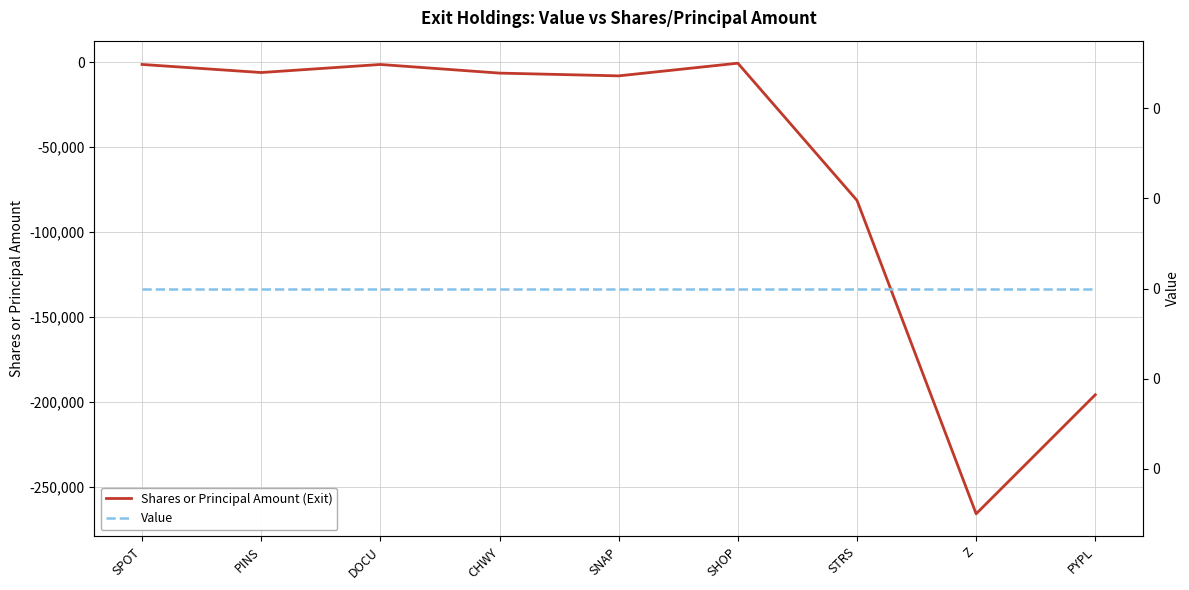

List the labels in order of Value value, largest first.

SPOT, PINS, DOCU, CHWY, SNAP, SHOP, STRS, Z, PYPL